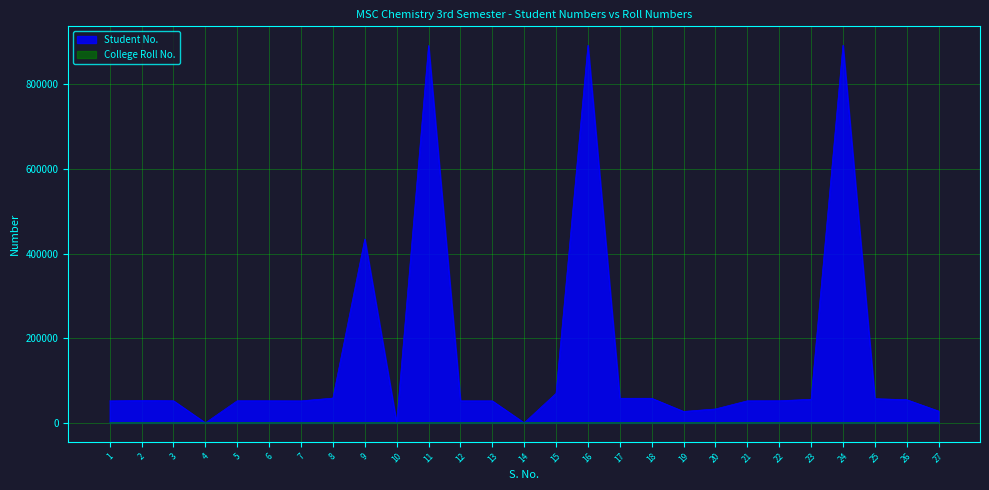

What is the difference between the second highest and minimum values in the Student No. series?

892830